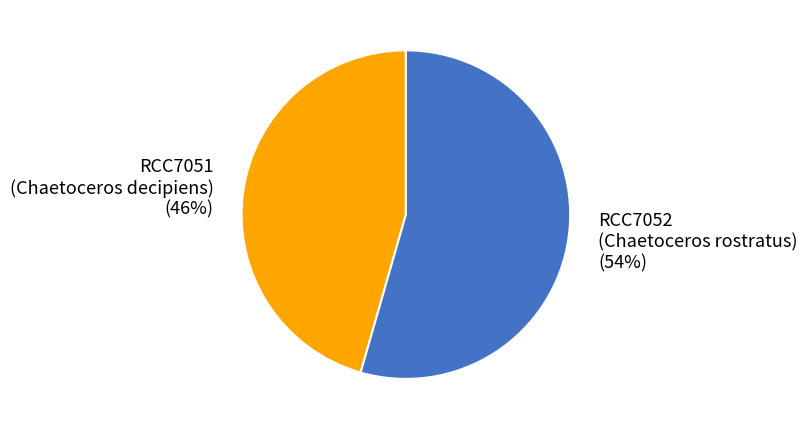

To the nearest percent, what is the average slice percentage?

50%